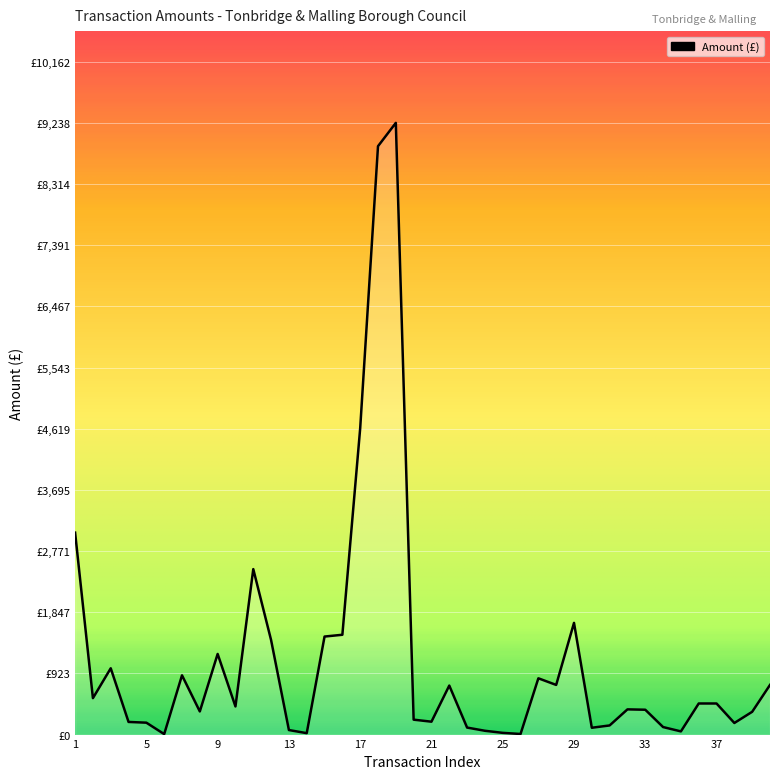

Does the chart display data point markers on the line(s)?

No